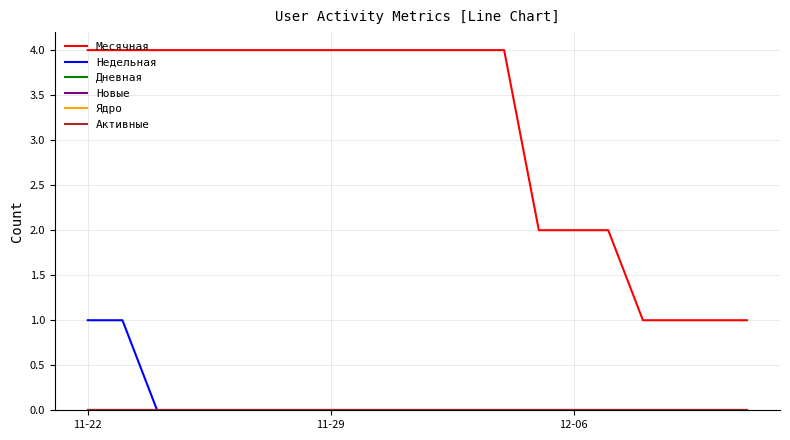

Which series has the widest spread of values?

Месячная